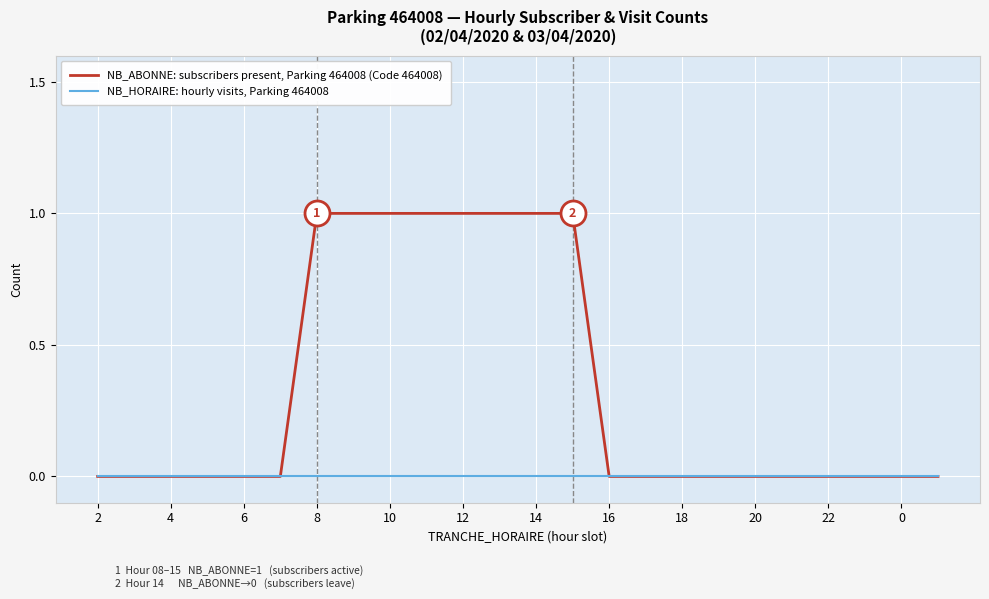

Which series has the largest range (max minus min)?

NB_ABONNE: subscribers present, Parking 464008 (Code 464008)